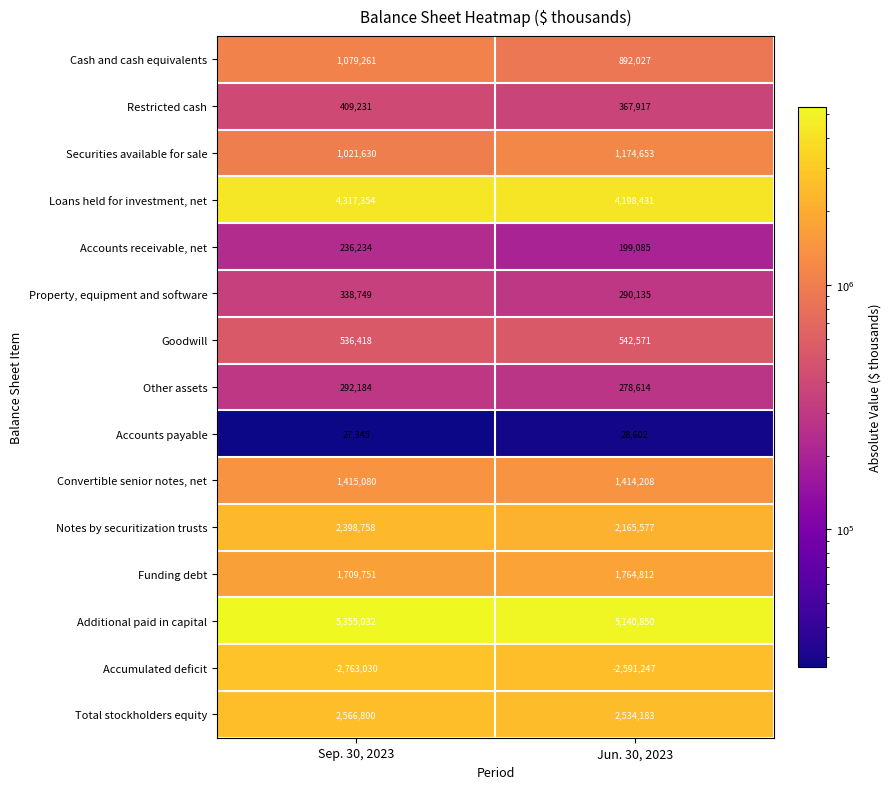

True or false: Notes by securitization trusts has a value of 2398758 at Sep. 30, 2023.

True